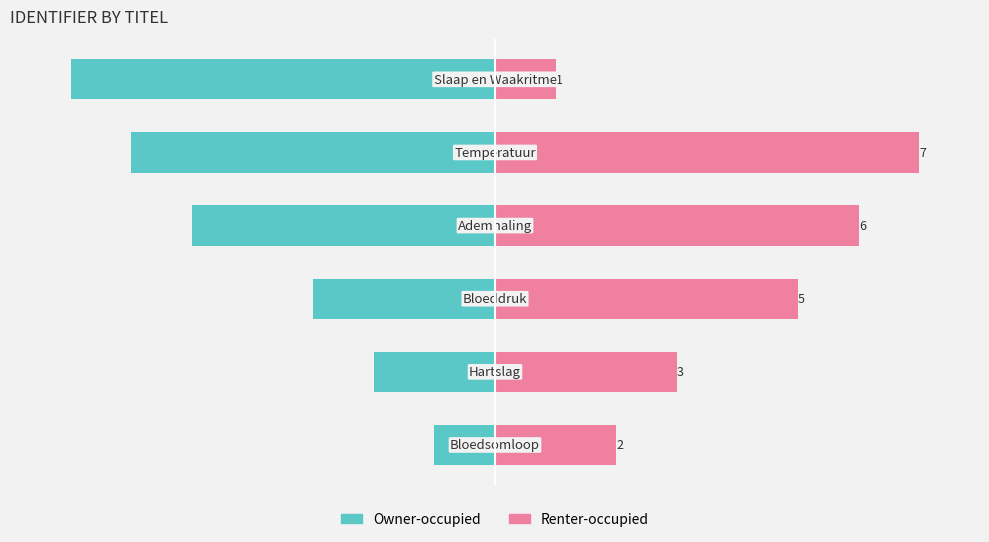

The value of Owner-occupied at 3 is -5. True or false?

True